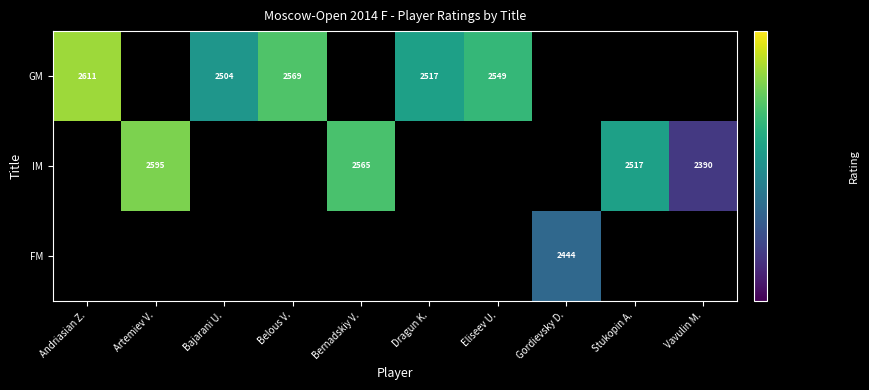

The value of IM at Artemiev V. is 2595. True or false?

True